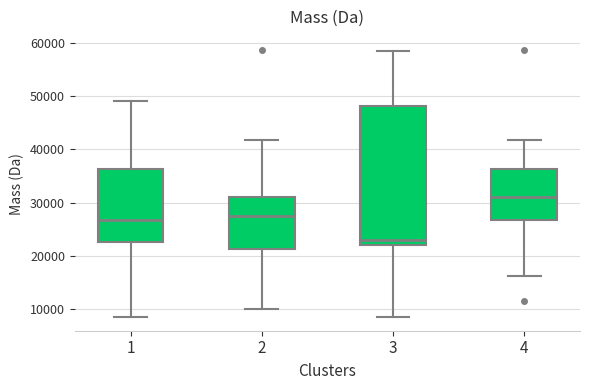

Where is the upper edge of the box at x = 1 on the y-axis? The values are not printed on the chart, so give them approximately, as read against the axis.

36000